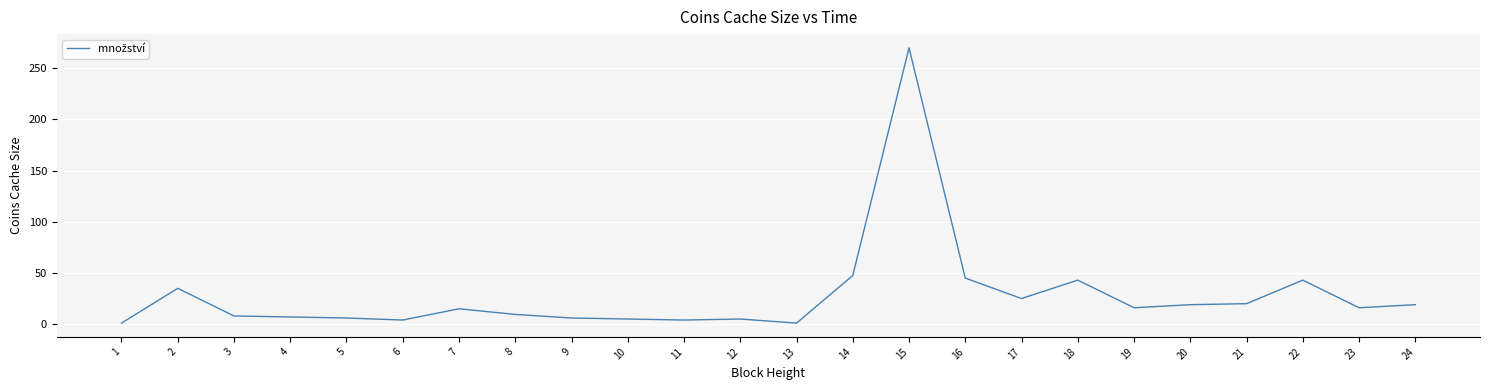

At which category does the chart reach its peak across all series?

15